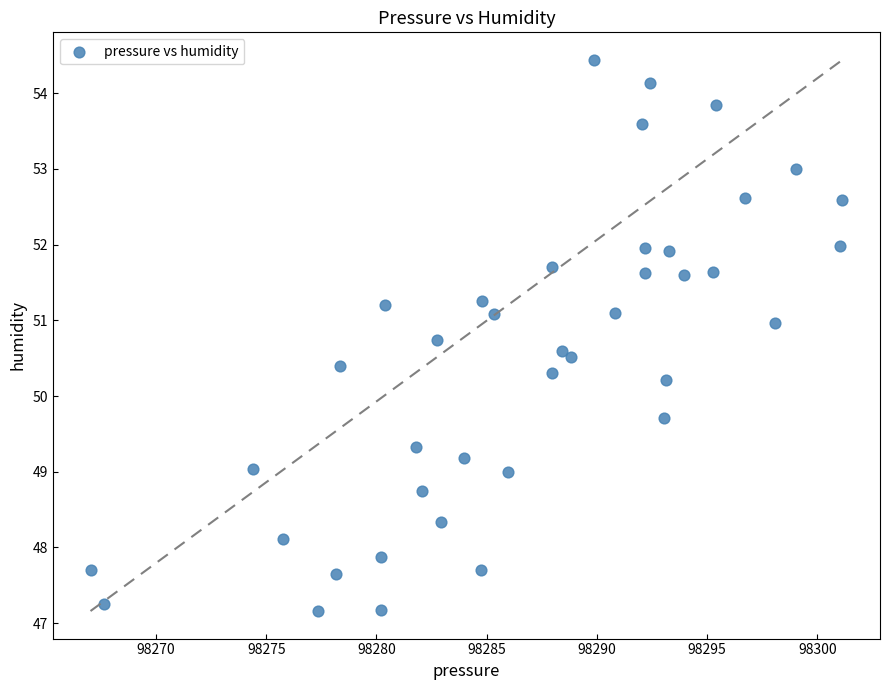

What is the range of X values (max minus min)?

34.1